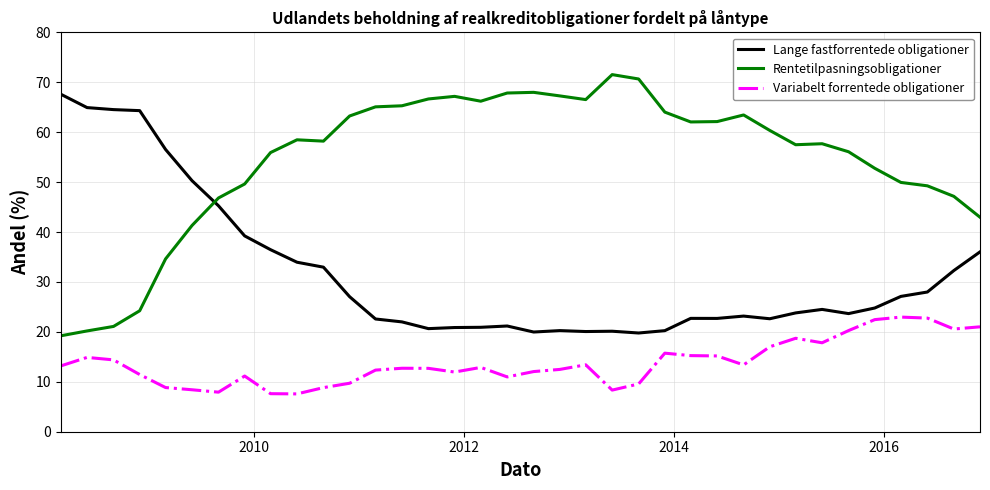

What is the minimum value shown in the chart?

7.6